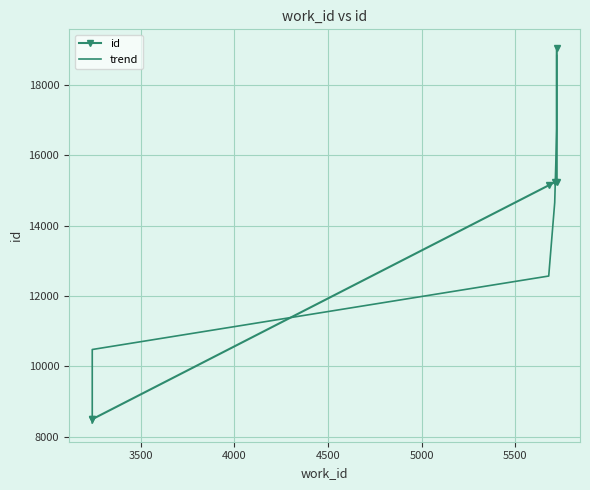

How many times do trend and id cross each other?

4